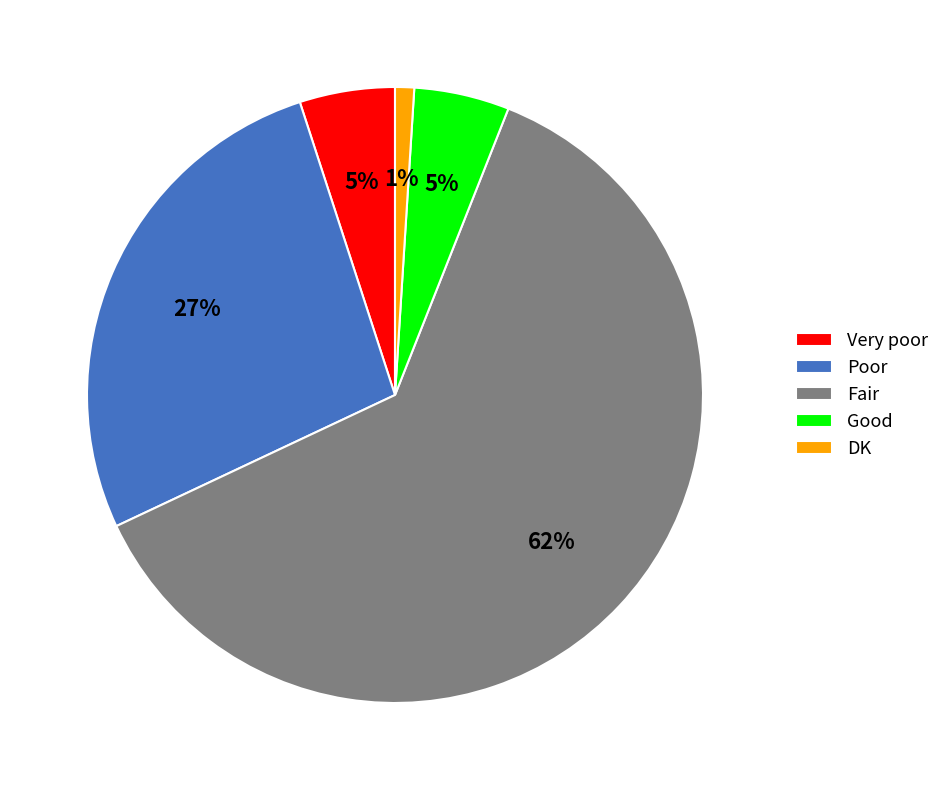

Which category accounts for the majority?

Fair